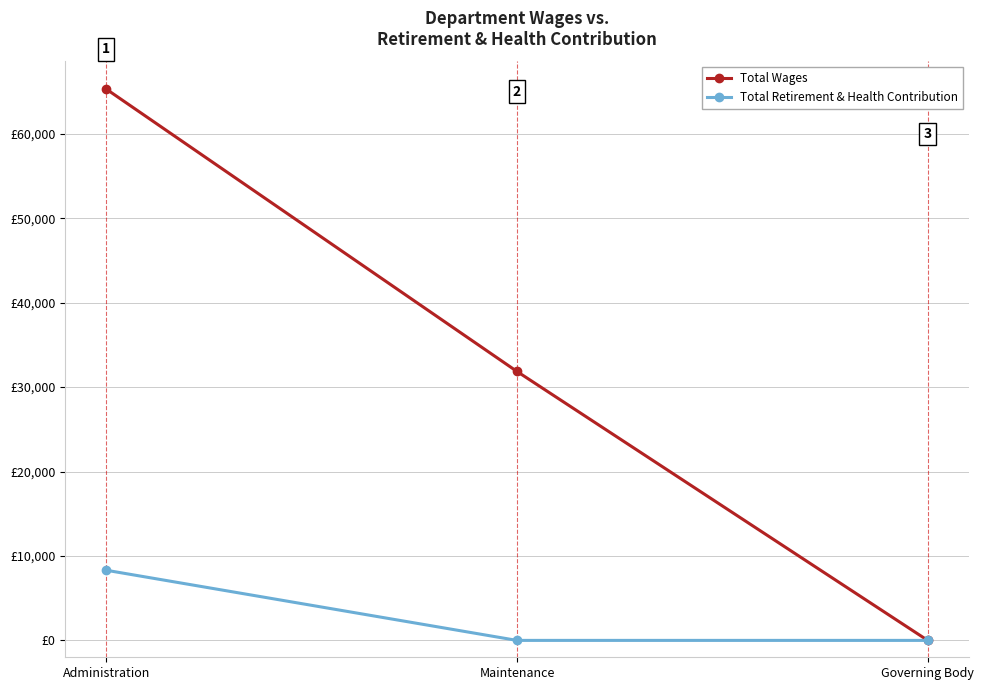

Does the chart display data point markers on the line(s)?

Yes